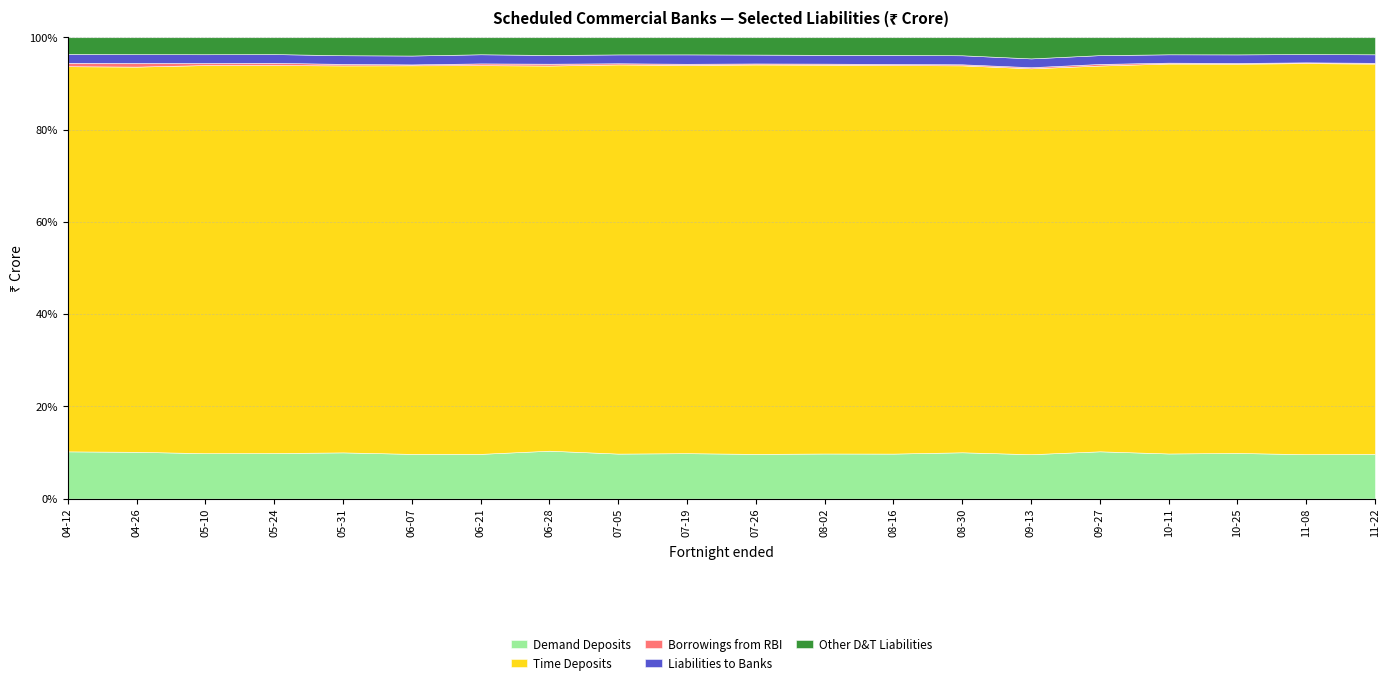

At which label is Demand Deposits closest to 1348857?

2019-04-26